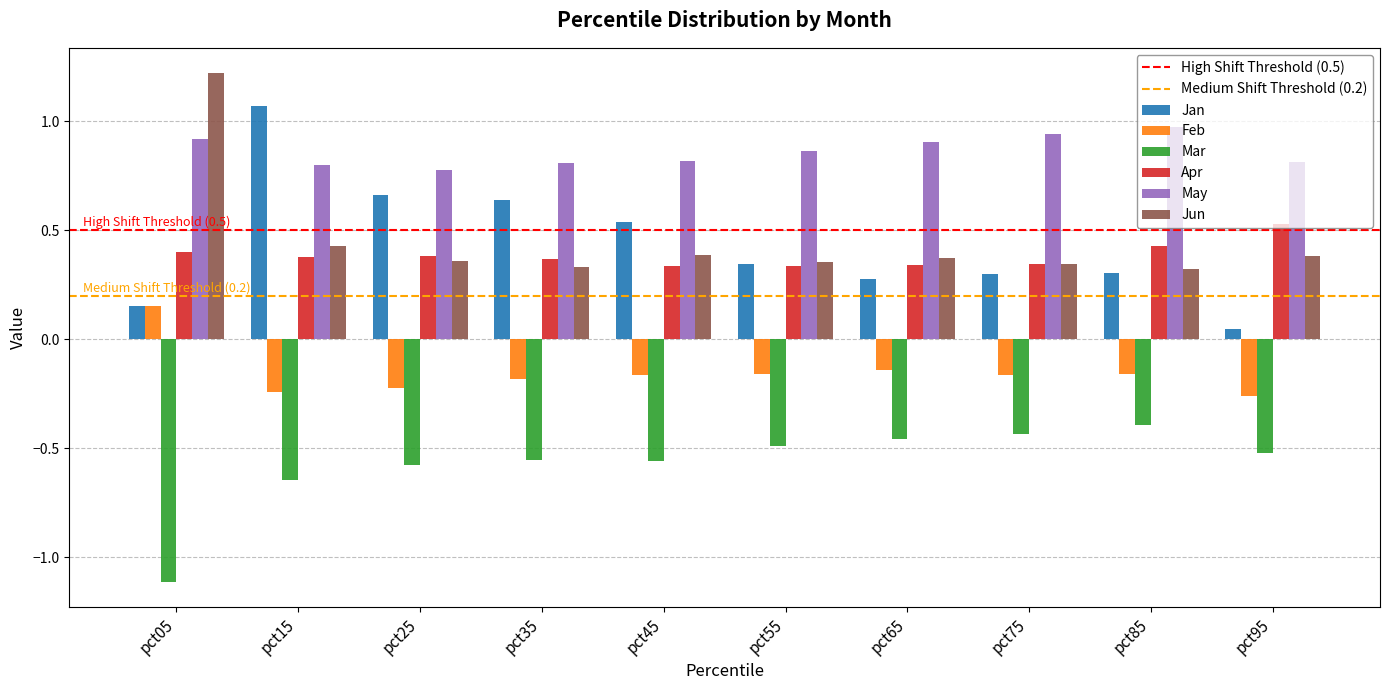

Read the Jun value at pct05.

1.2